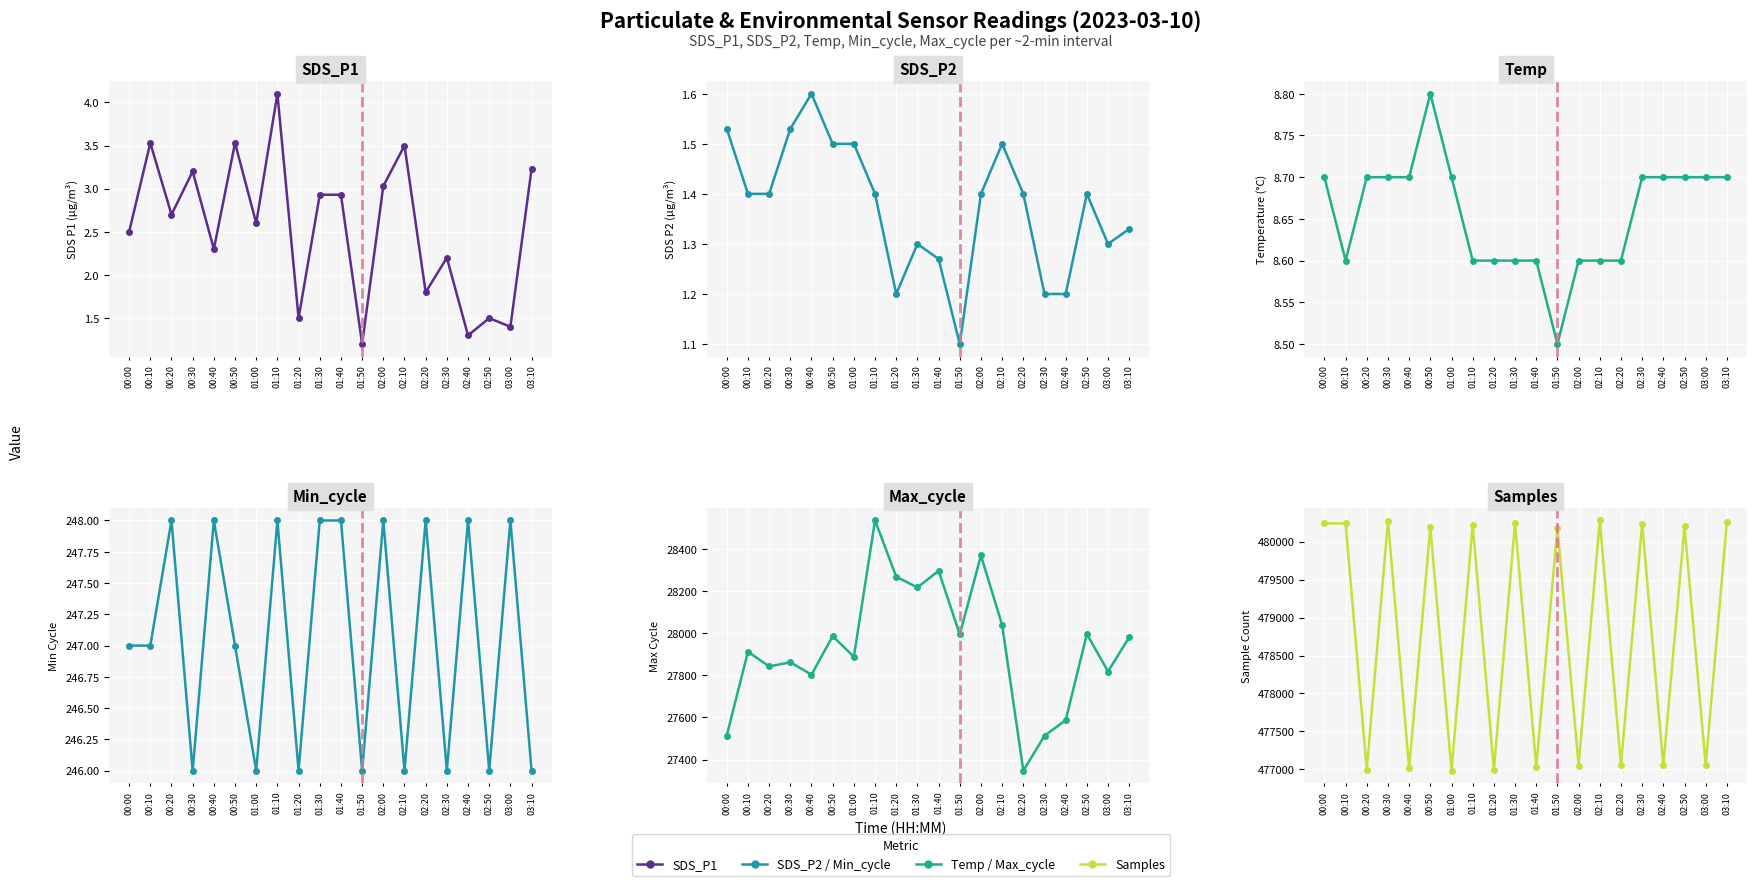

Count the Min_cycle values in the range 246 to 248.

20